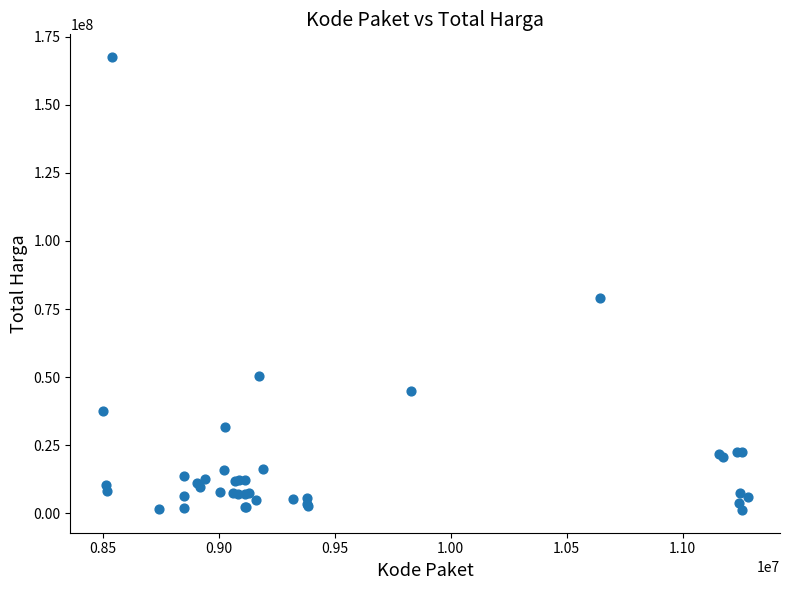

What Y value in the scatter plot is closest to 84350000?

78968400